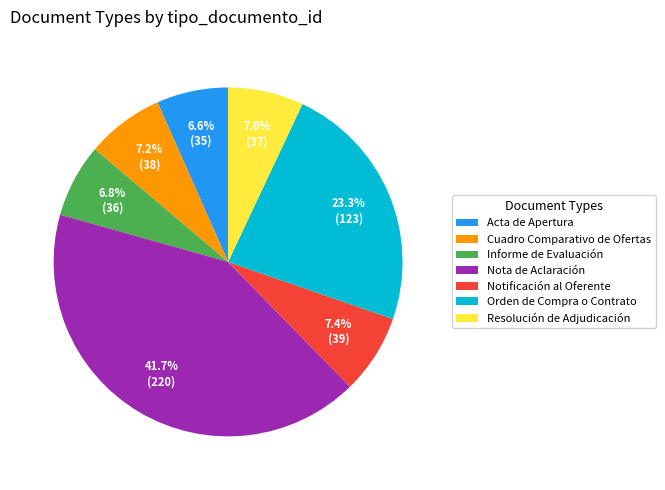

Which slice is the largest?

Nota de Aclaración